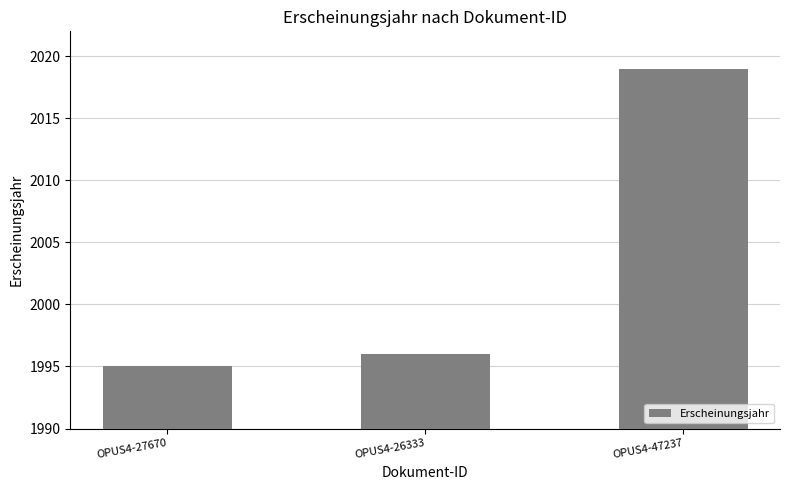

Reading left to right, extract all data points from this chart.

1995	1996	2019